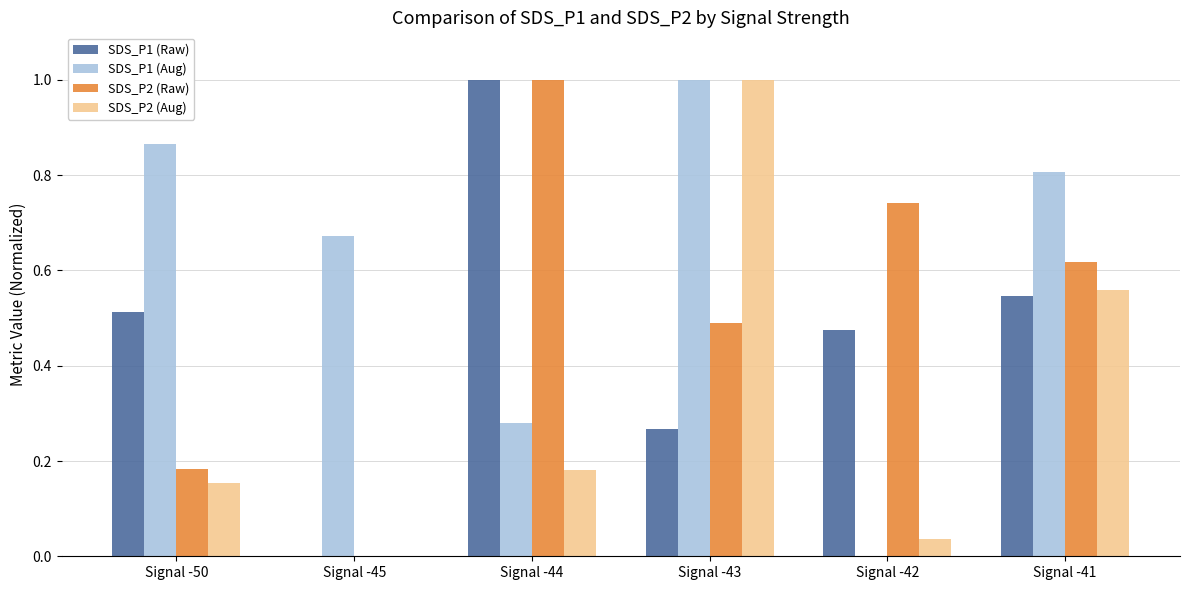

What is the spread (max minus min) of values at Signal -44?

0.8